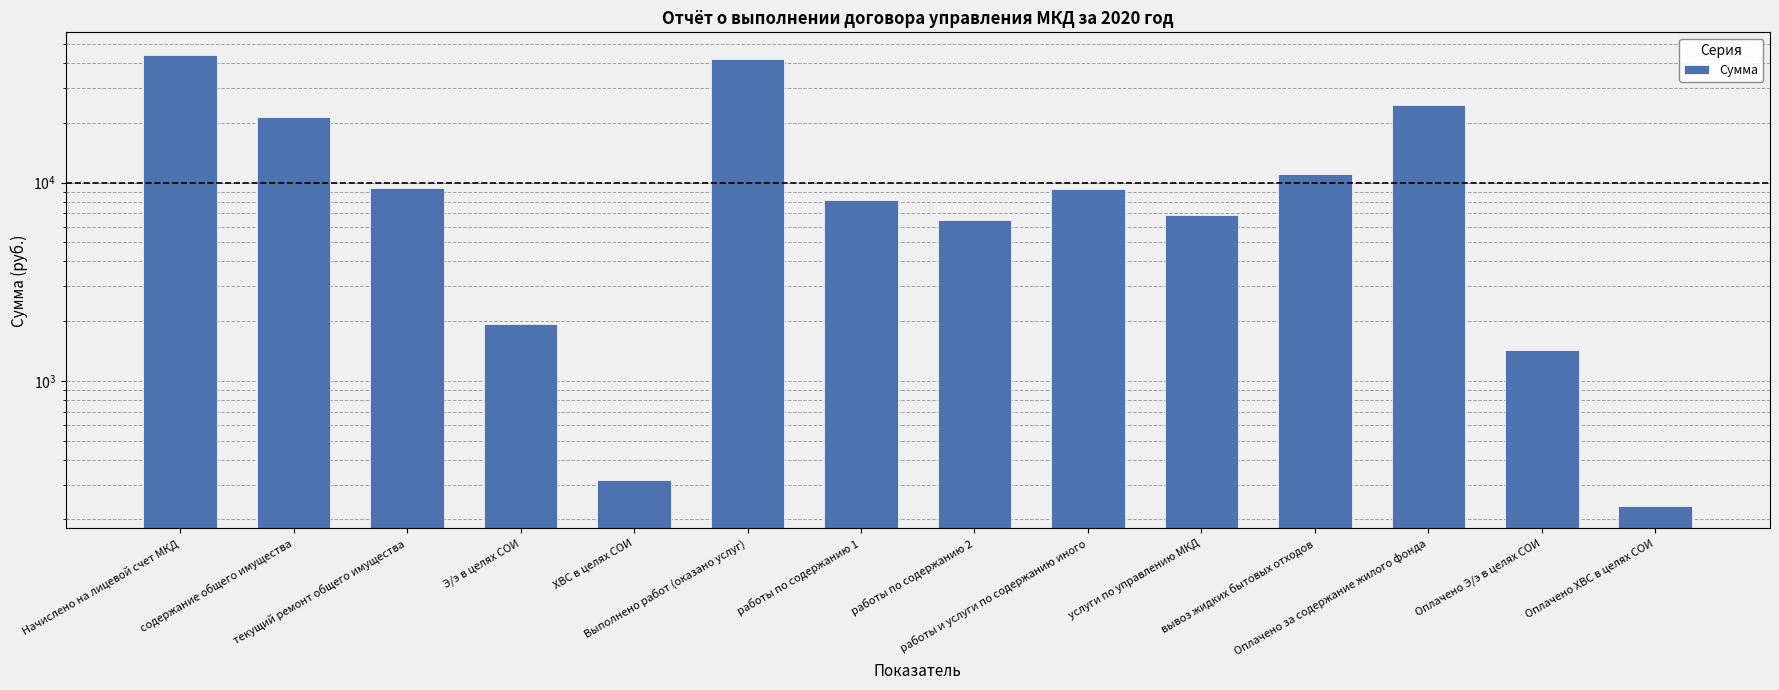

What is the label of the 6th bar from the left?

Выполнено работ (оказано услуг)